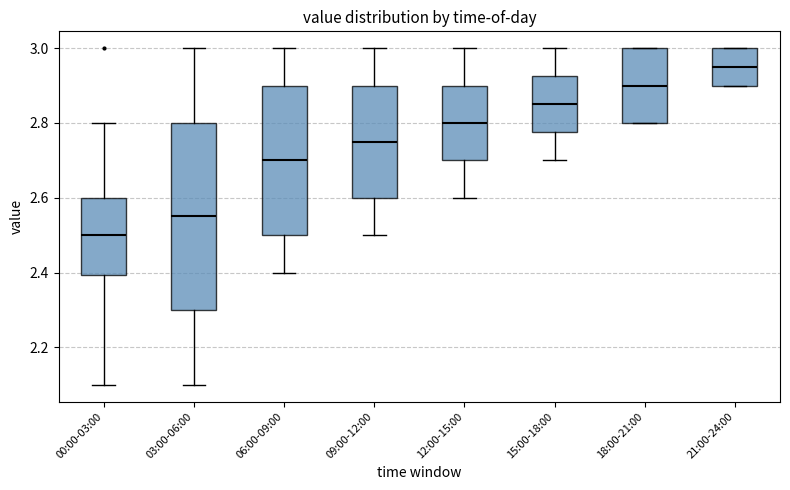

Comparing the boxes themselves (not the whiskers), which one is the tallest?

03:00-06:00